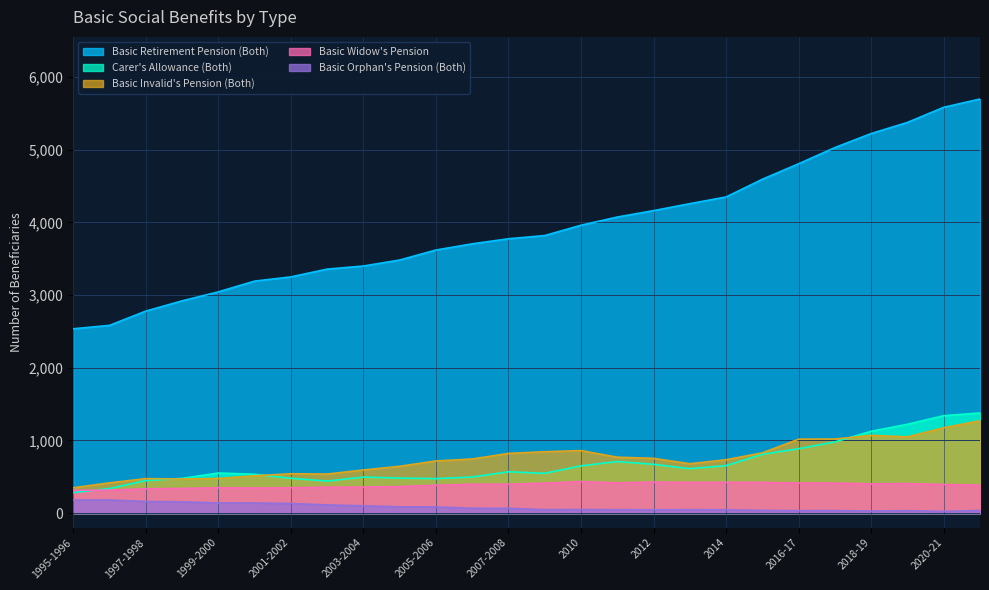

Where does the Basic Retirement Pension (Both) series first go above 3820?

2010